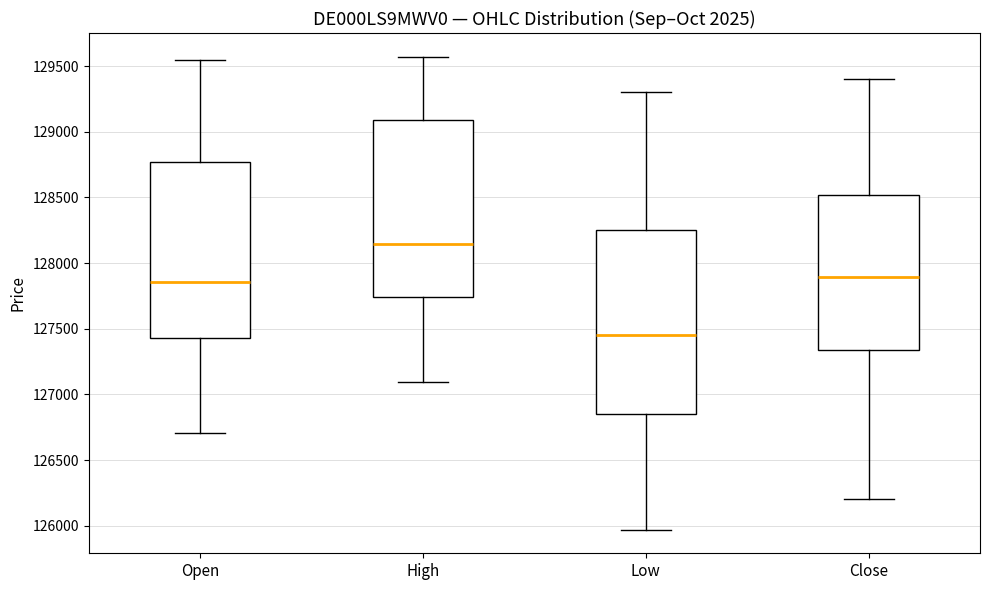

Which box has the highest median line?

High